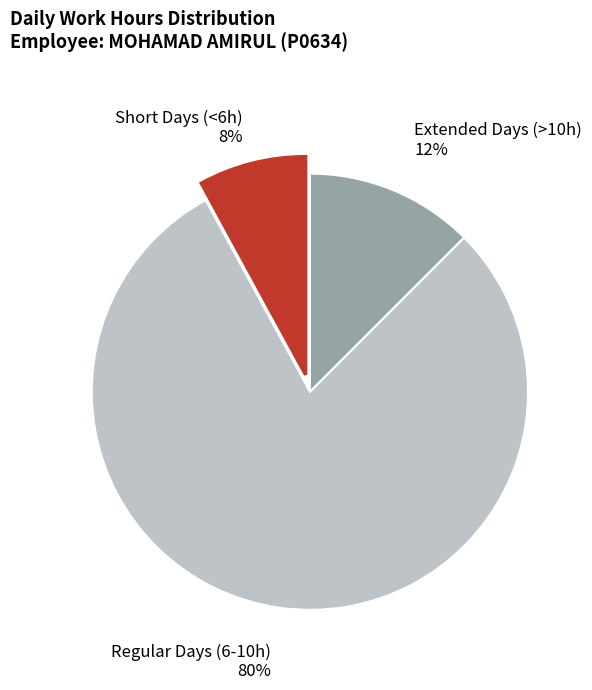

To the nearest percent, what is the average slice percentage?

33%